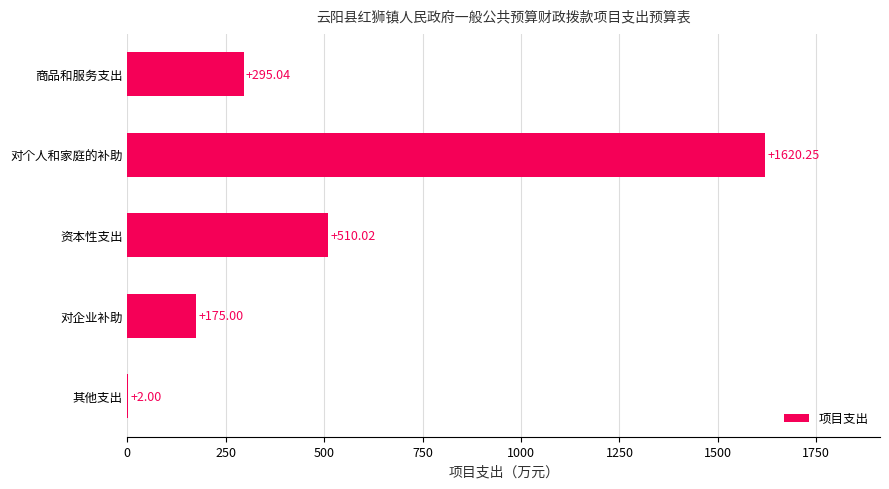

Where is the data nearest to the value 811?

资本性支出